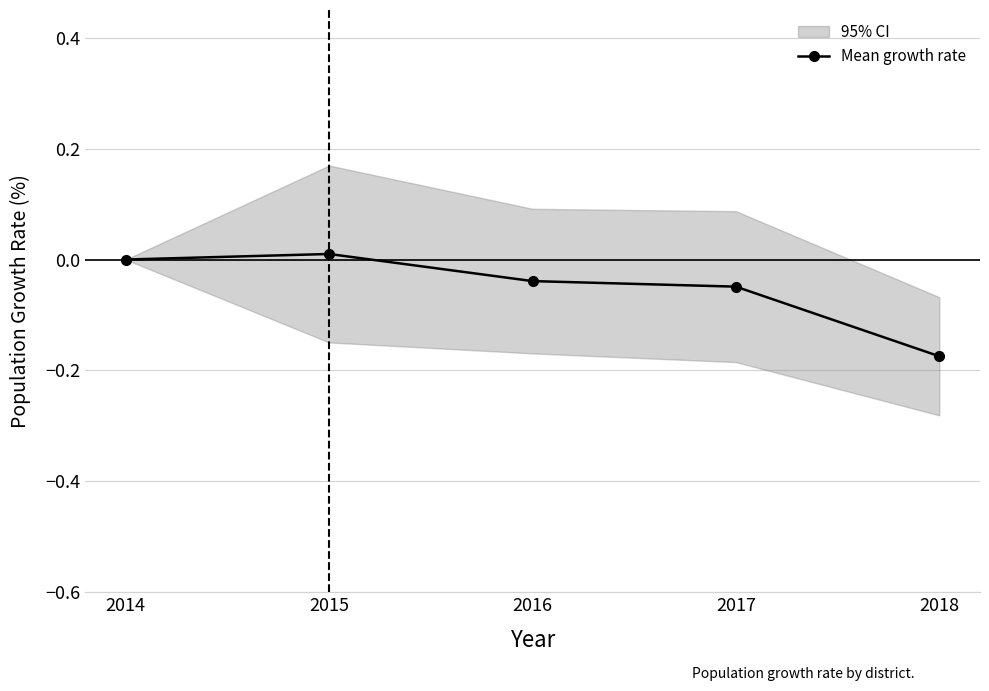

List the labels in order of value, largest first.

2015, 2014, 2016, 2017, 2018